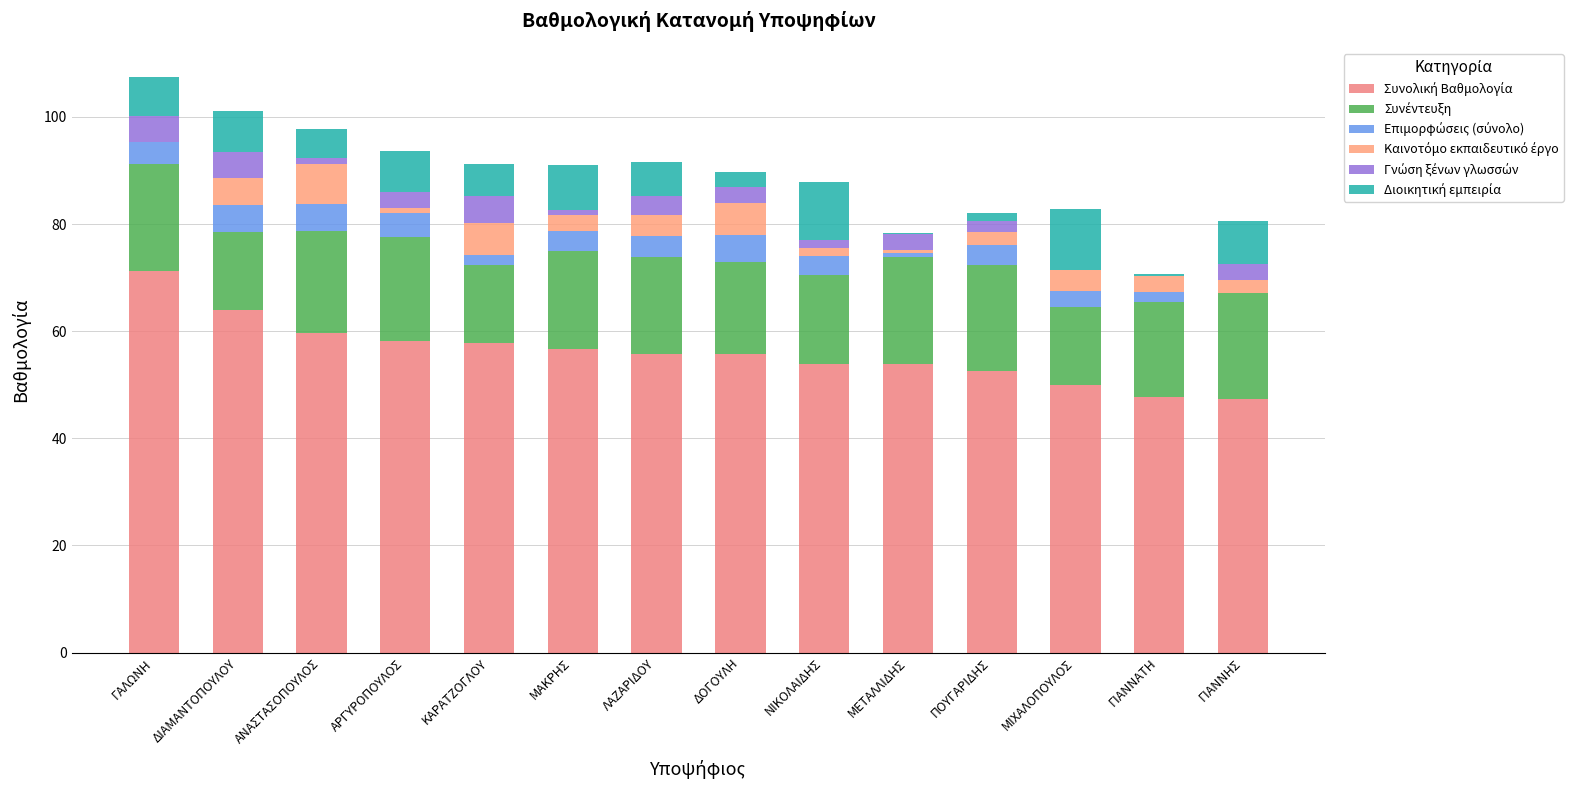

What is the value of the Συνολική Βαθμολογία bar at the 10th from the left?

53.8